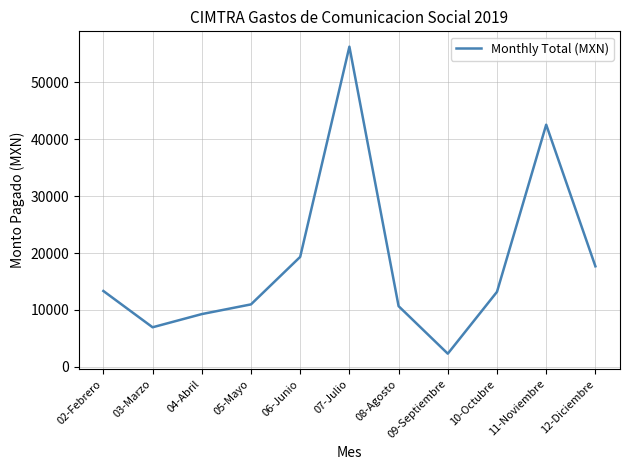

The value at 08-Agosto is 10677.0. True or false?

True